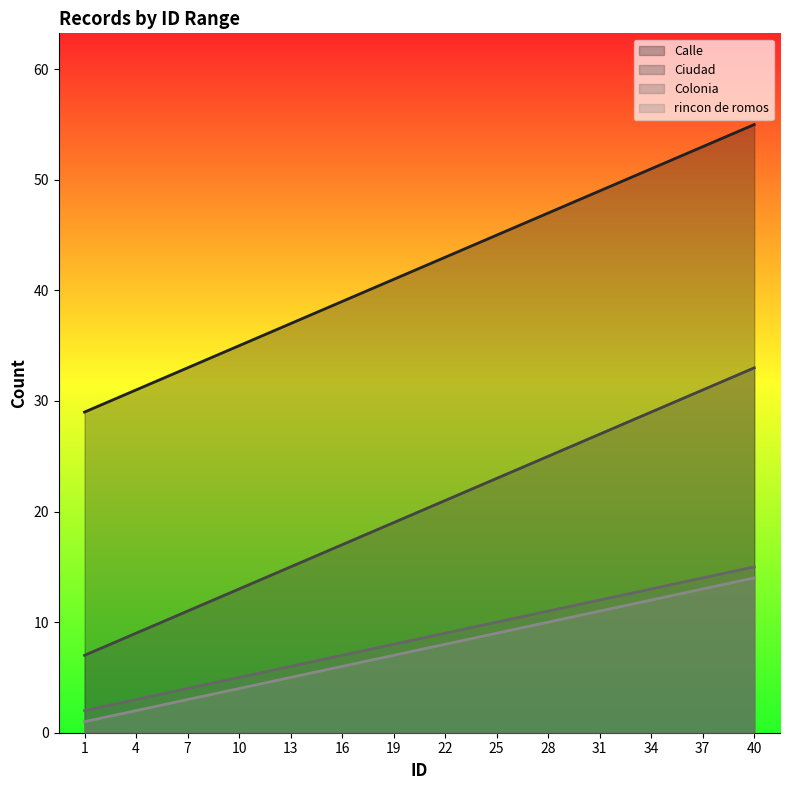

What is the sum of the Calle values at 13 and 37?

90